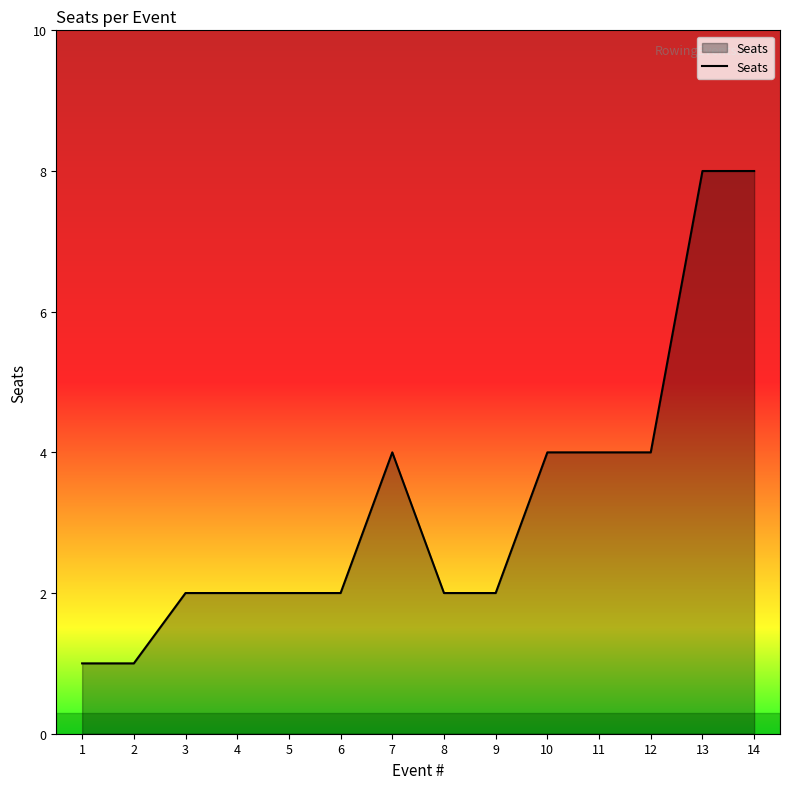

What is the difference between the maximum and minimum values?

7